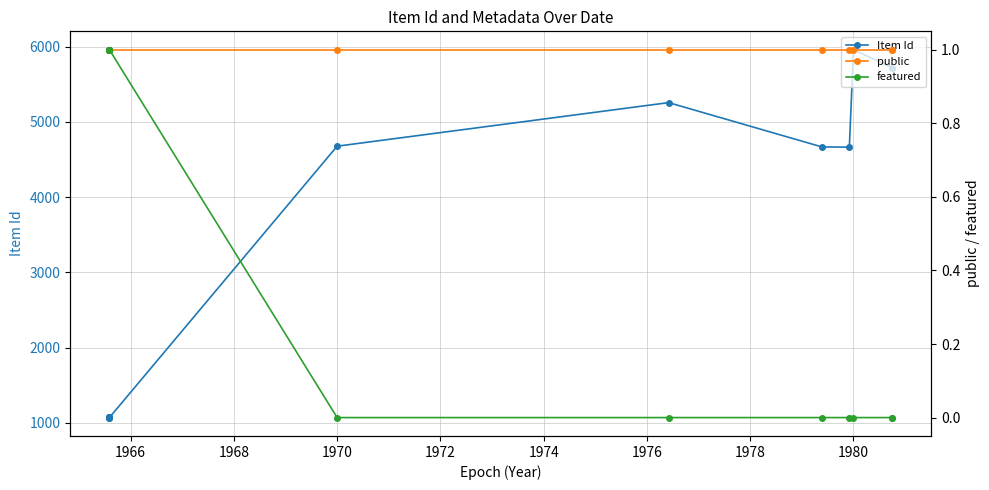

What is the value of the public point at the 12th from the left?

1